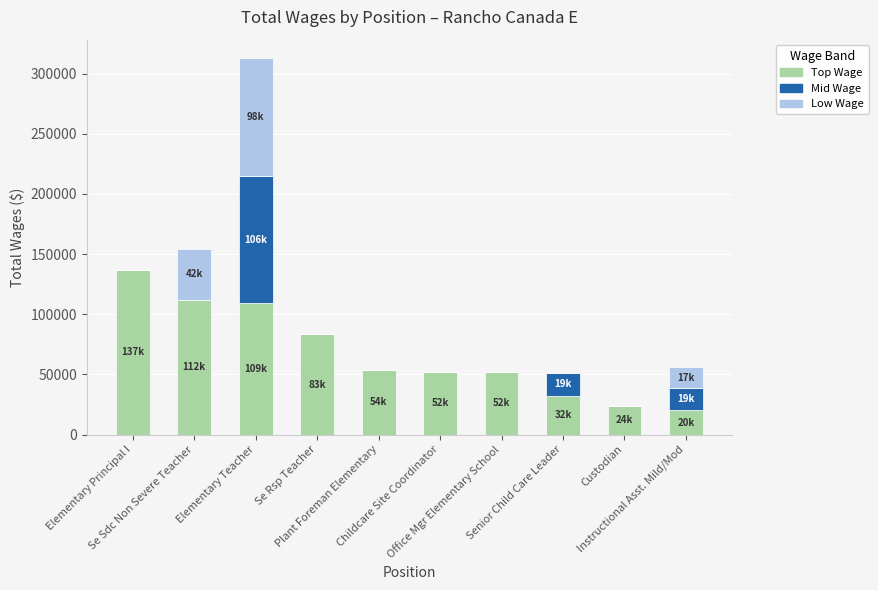

What is the highest value of the Top Wage series?

136776